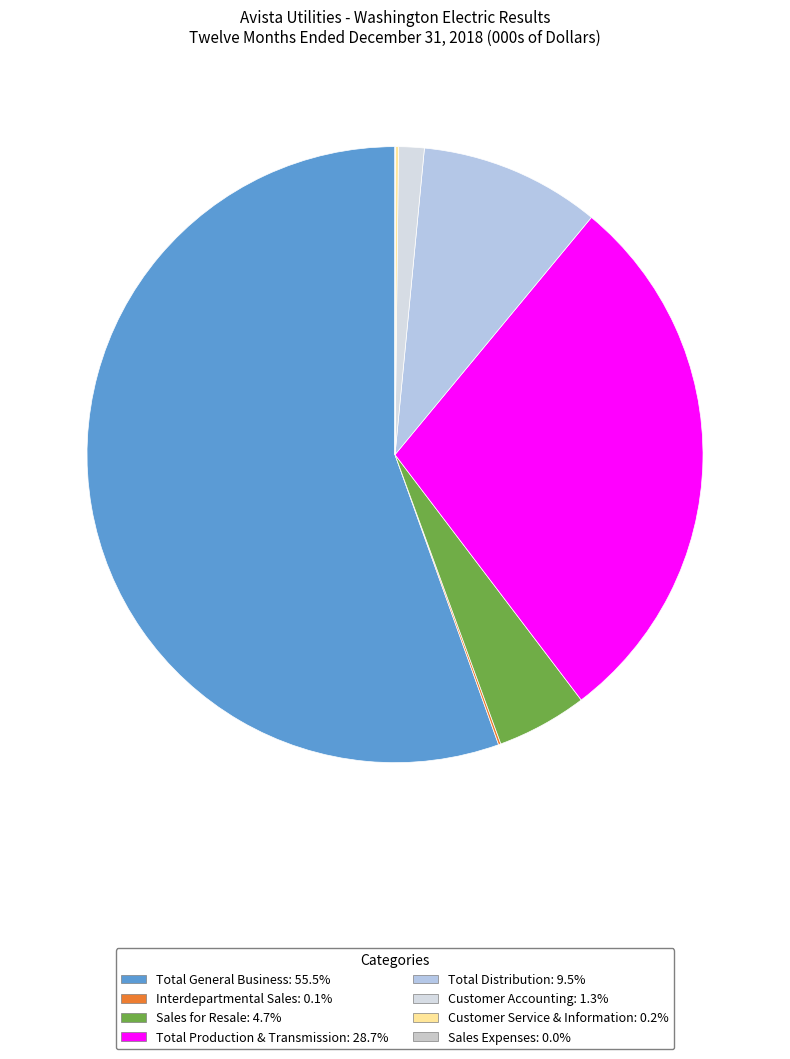

What percentage is NOT represented by Total Production & Transmission?

71.3%